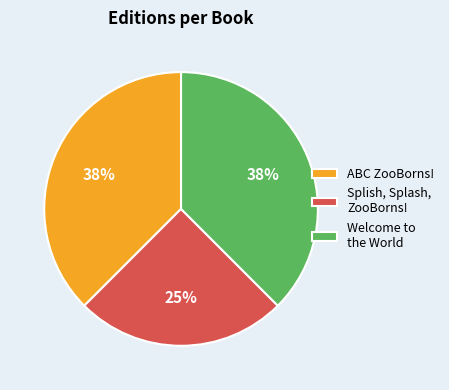

Combined, do Welcome to the World and Splish, Splash, ZooBorns! account for over 50%?

Yes